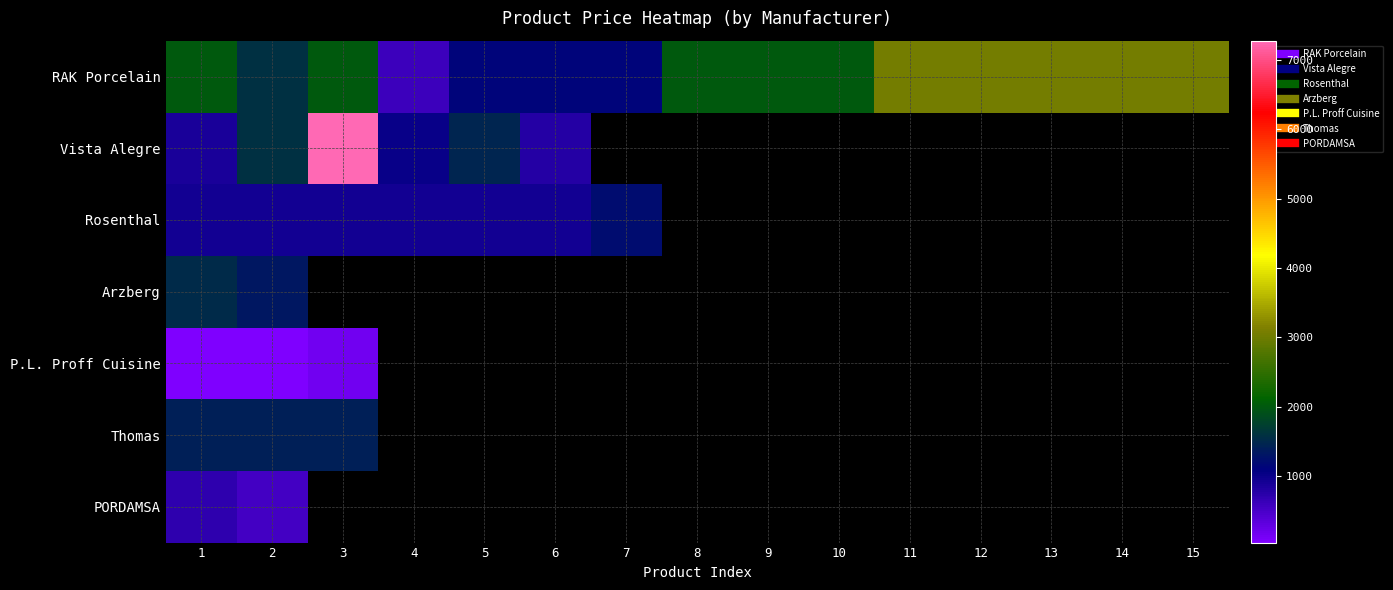

How many positive values does the PORDAMSA series have?

2